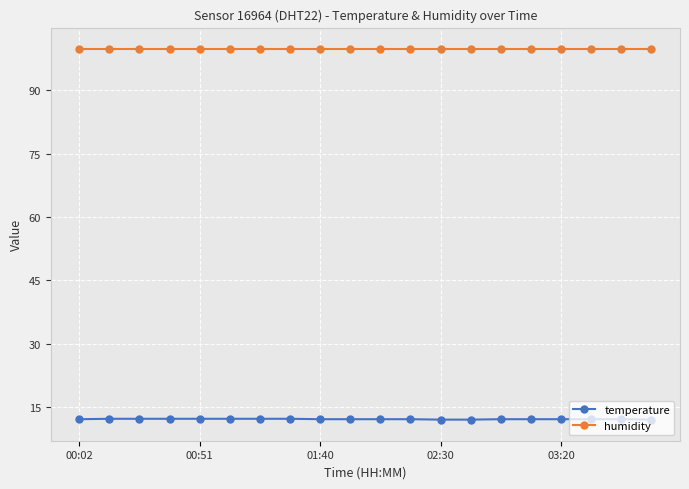

What is the sum of all humidity values?

1998.0